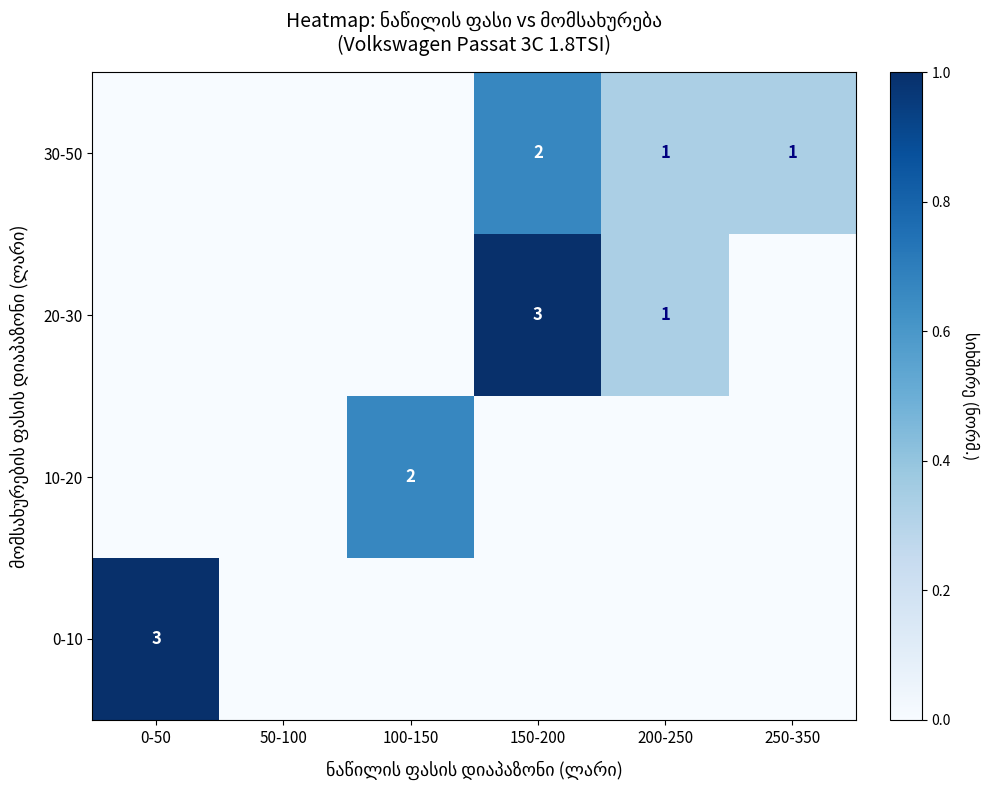

Which series has the largest total across all categories?

20-30